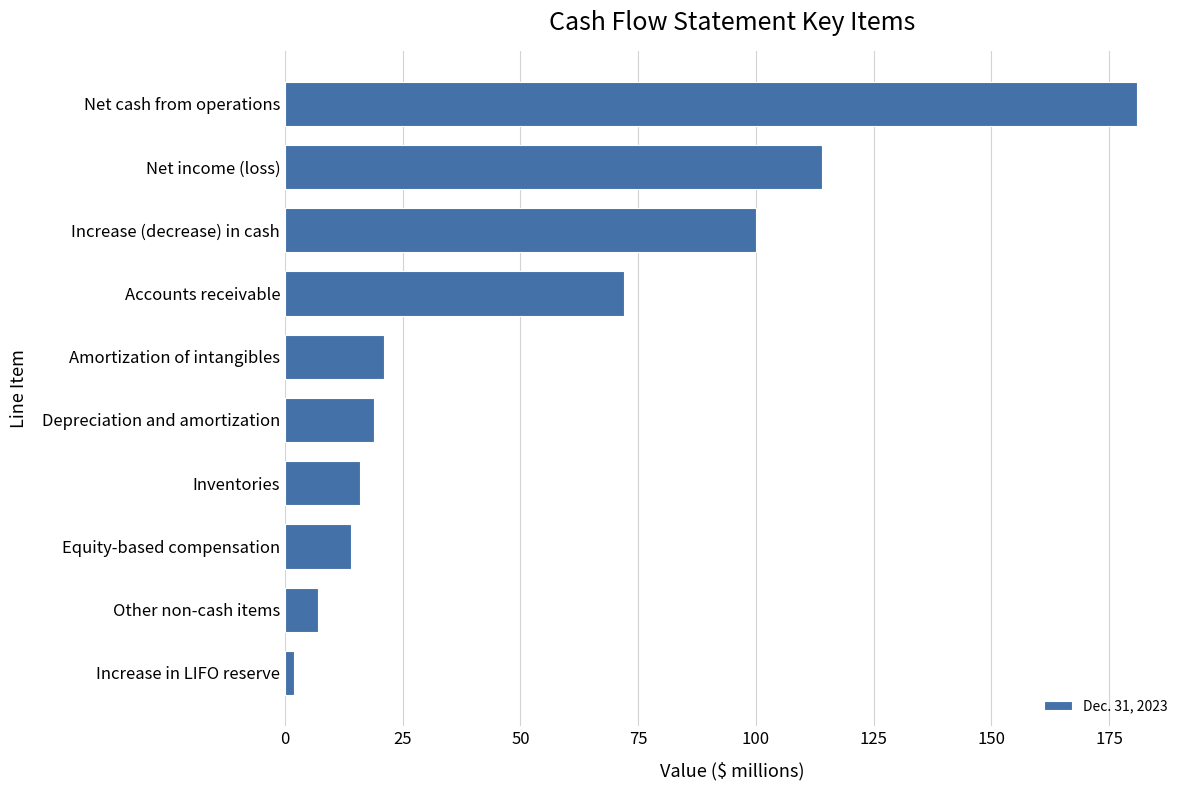

What is the sum of all values?

546